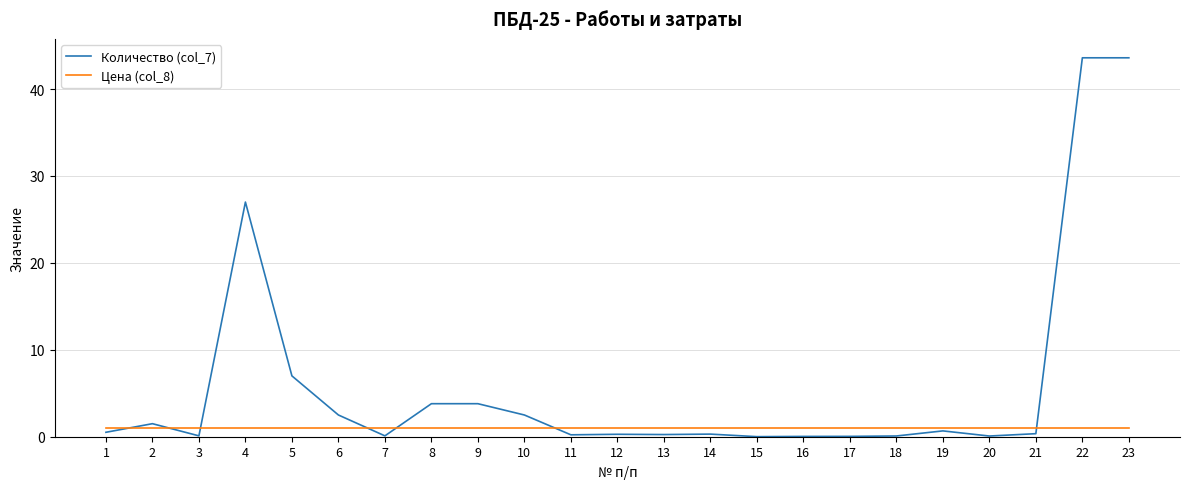

Rank the series by their average value, from highest to lowest.

Количество (col_7), Цена (col_8)